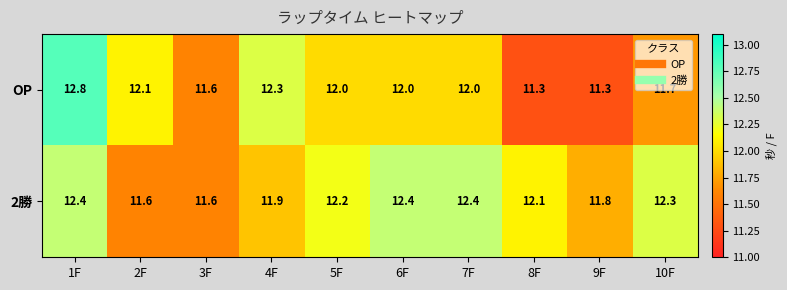

What is the sum of all 2勝 values?

120.7